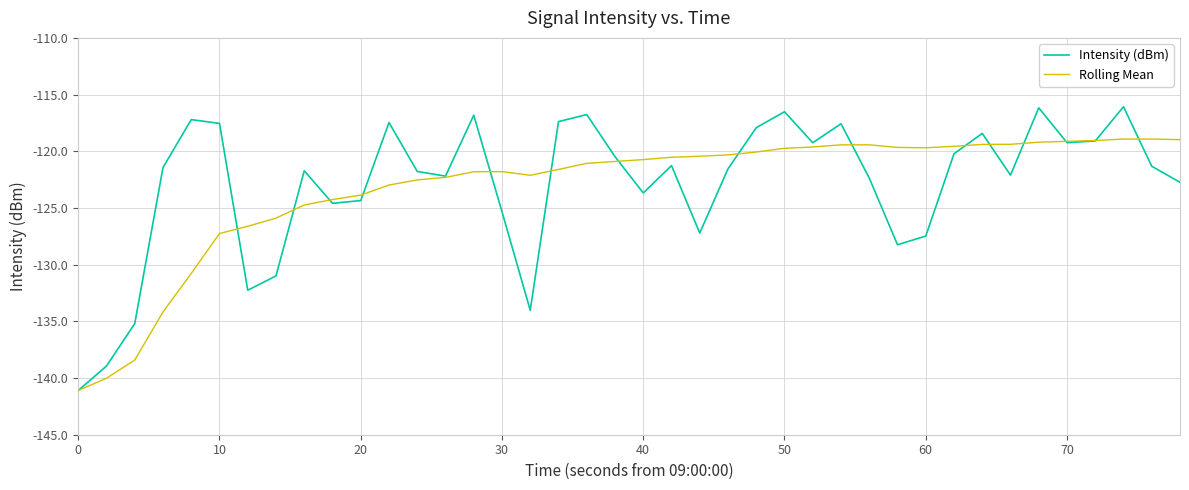

What is the maximum value for Intensity (dBm)?

-116.1